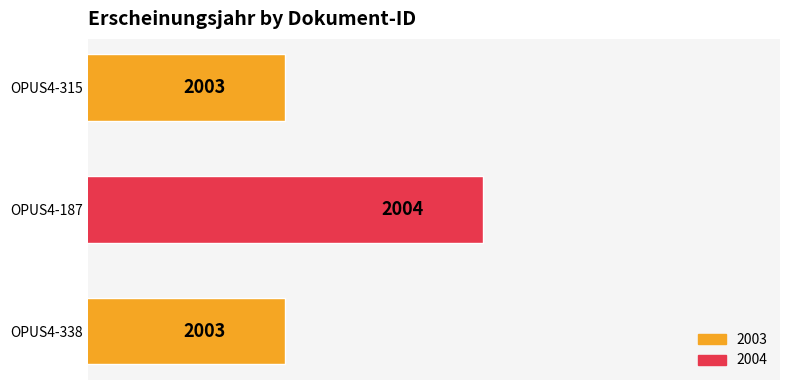

How many values are between 2003 and 2004?

3